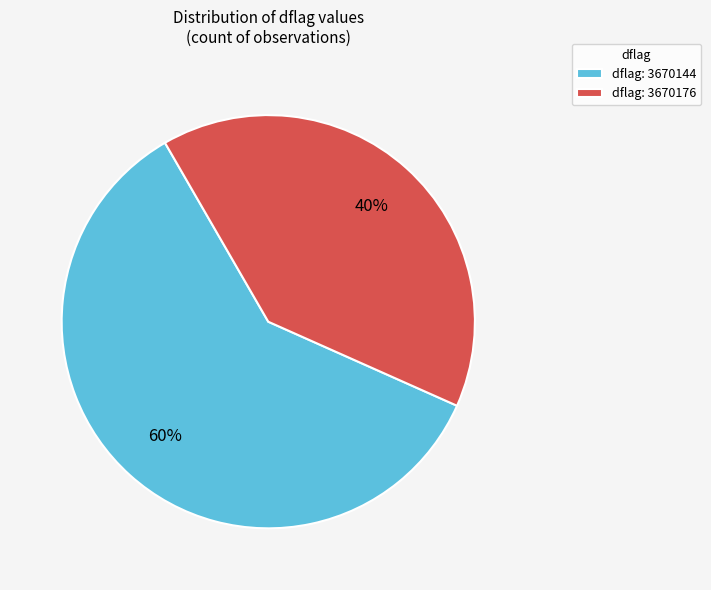

What percentage is the dflag: 3670176 slice, to the nearest percent?

40%